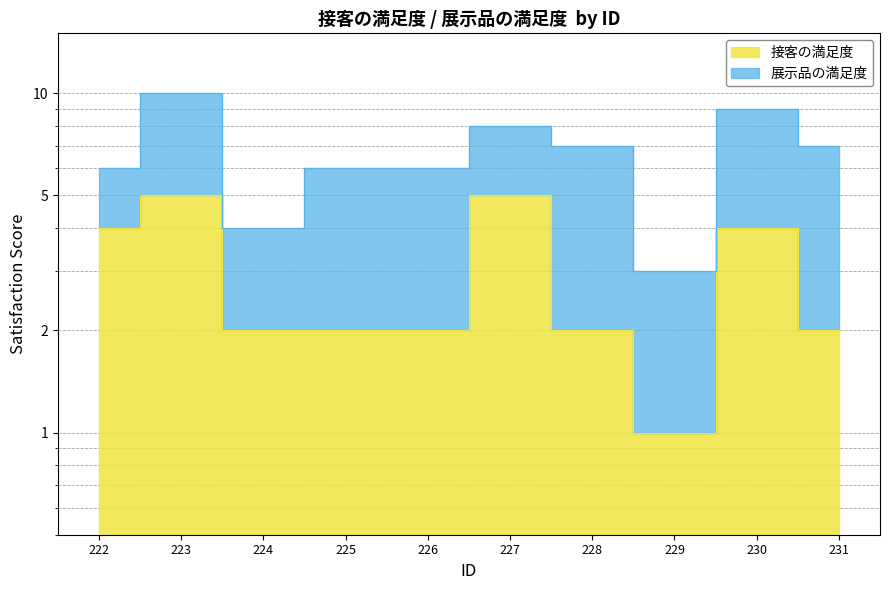

What is the value of the 1st point from the left?

4